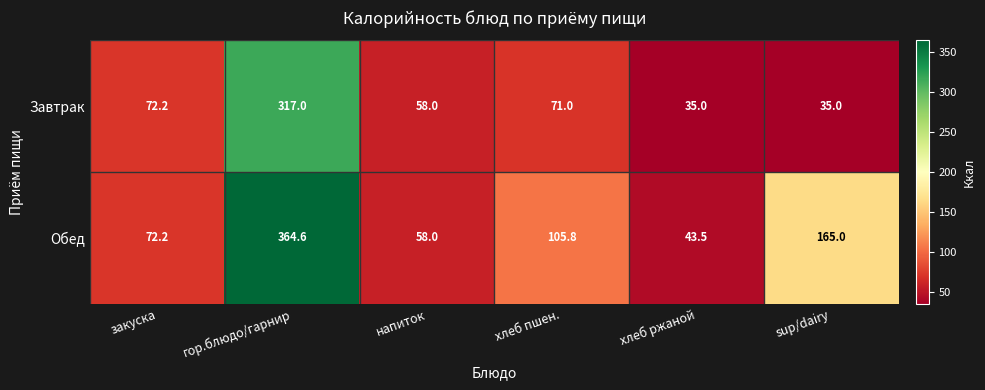

The Завтрак series shows 43.8 at хлеб пшен.. True or false?

False